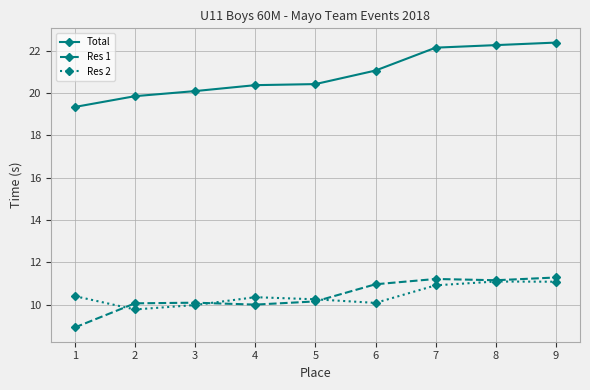

Reading right to left, what are all the values shown in this chart?

Total: 22.4	22.3	22.1	21.1	20.4	20.4	20.1	19.9	19.3
Res 1: 11.3	11.2	11.2	11.0	10.2	10.0	10.1	10.1	8.9
Res 2: 11.1	11.1	10.9	10.1	10.3	10.4	10.0	9.8	10.4